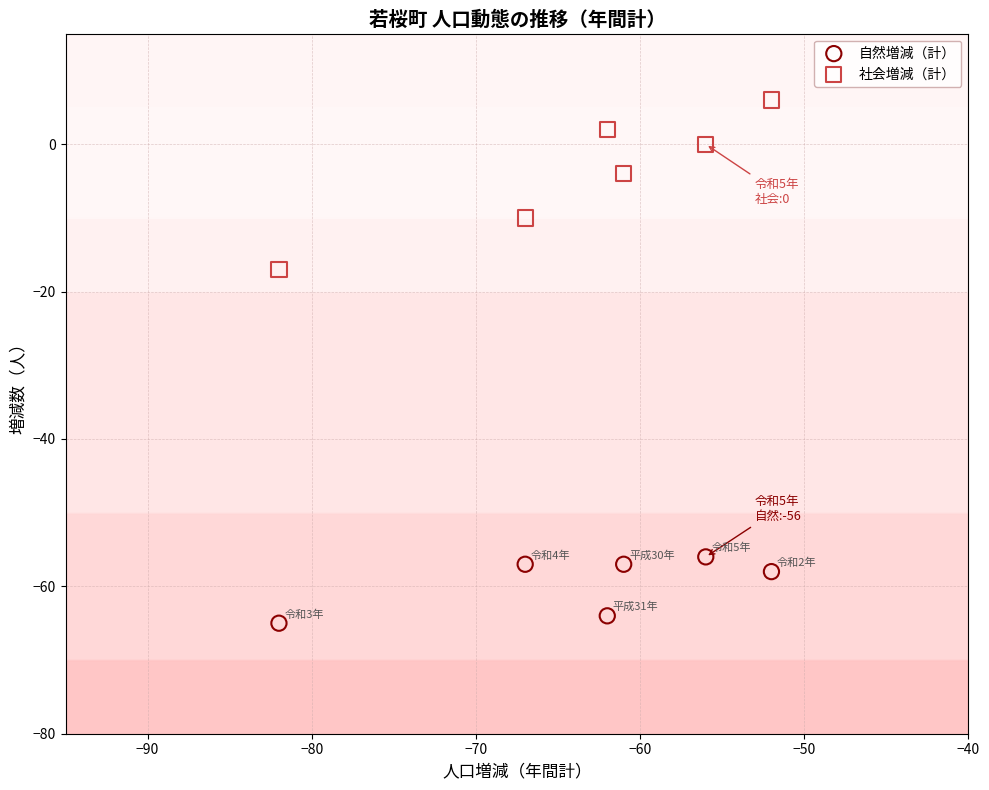

Which series reaches the maximum Y coordinate?

社会増減（計）